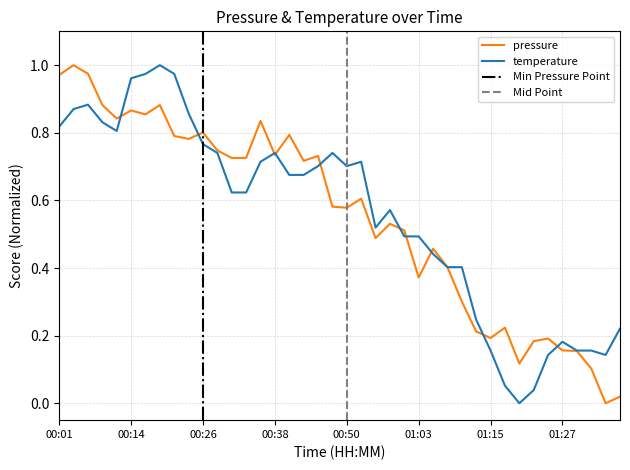

What is the sum of all temperature values?

22.2